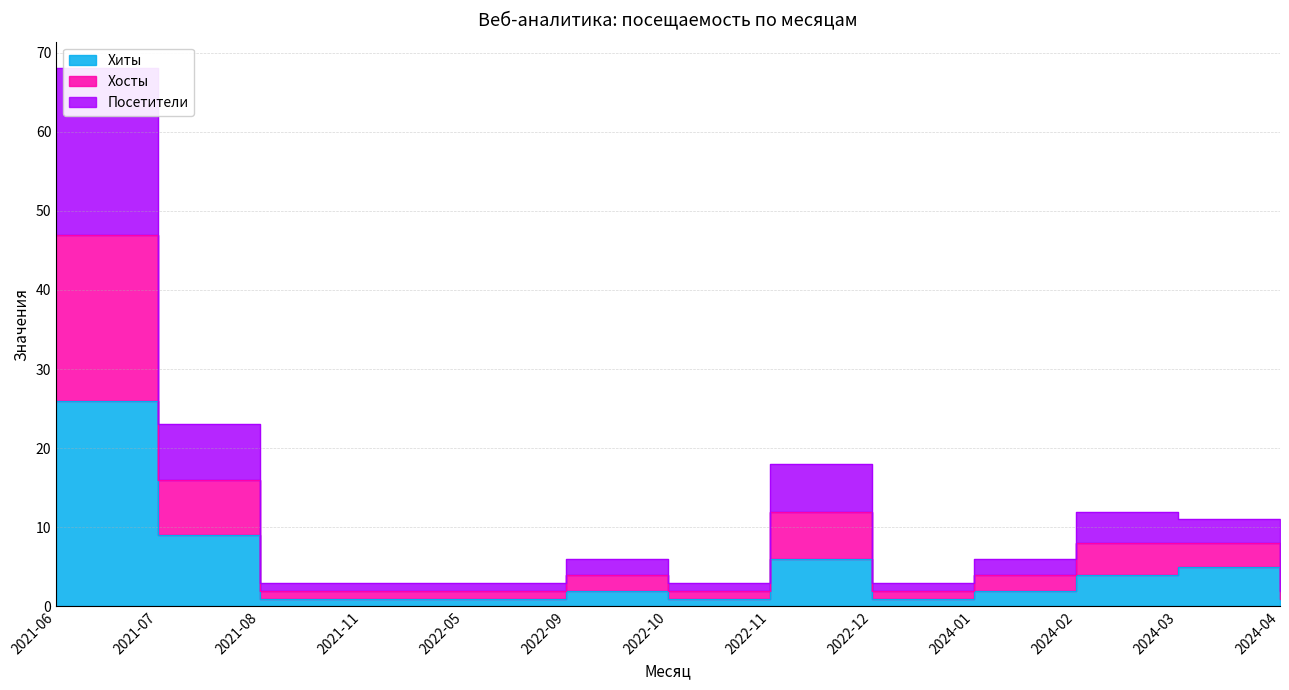

In Хиты, how many points are higher than both neighbors (excluding endpoints)?

3